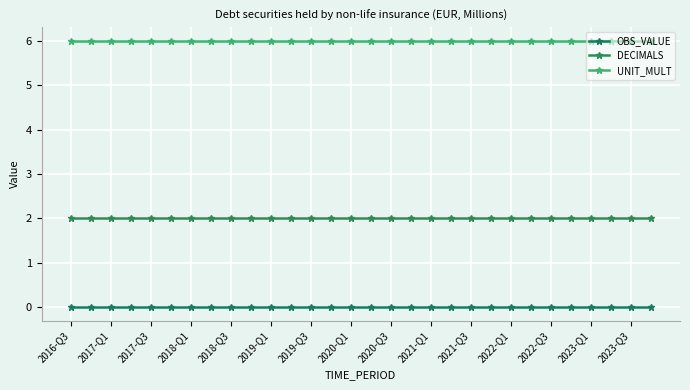

Rank the series by their maximum value, from lowest to highest.

OBS_VALUE, DECIMALS, UNIT_MULT